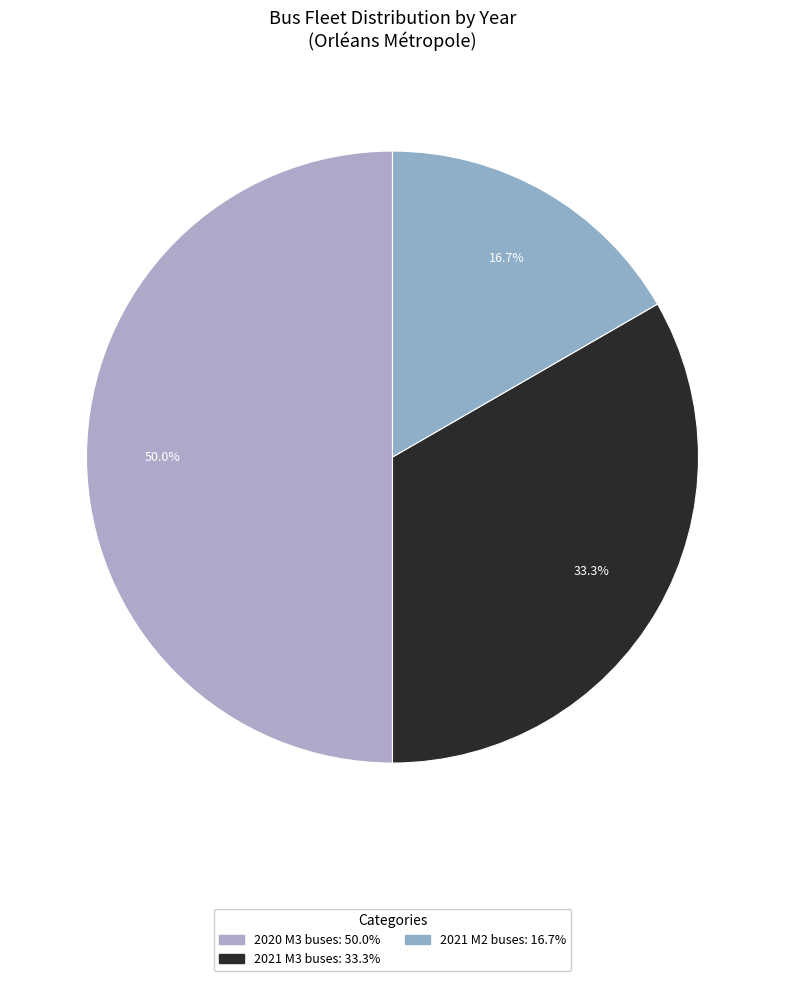

How many slices are in this pie chart?

3